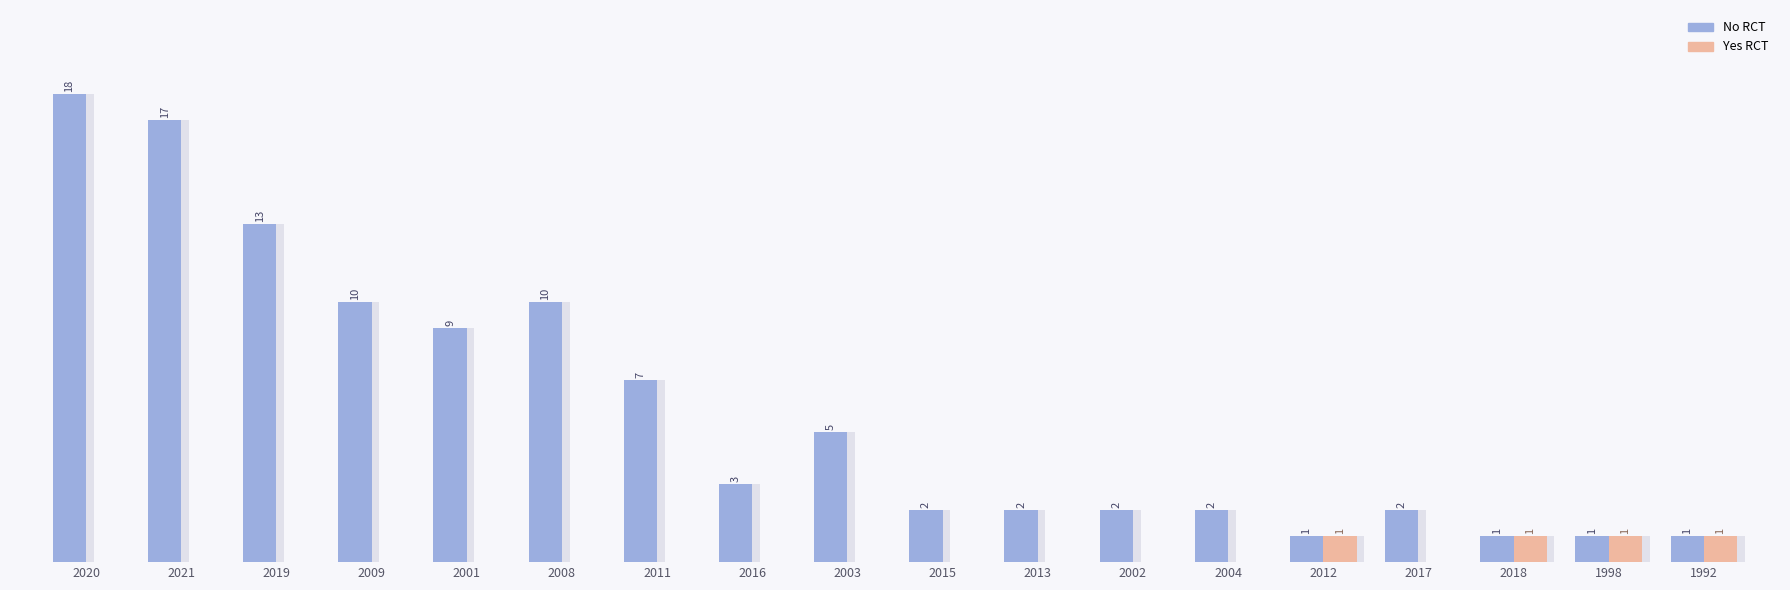

At how many categories does at least one series exceed 11?

3